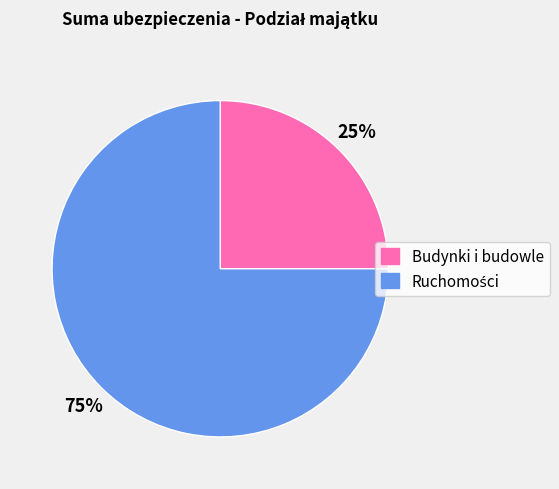

To the nearest percent, what is the difference between the largest and smallest slice percentages?

50%